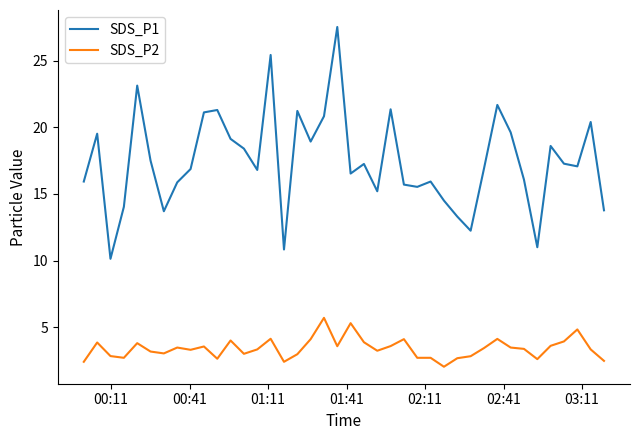

What is the difference between the maximum and minimum values in the SDS_P2 series?

3.7